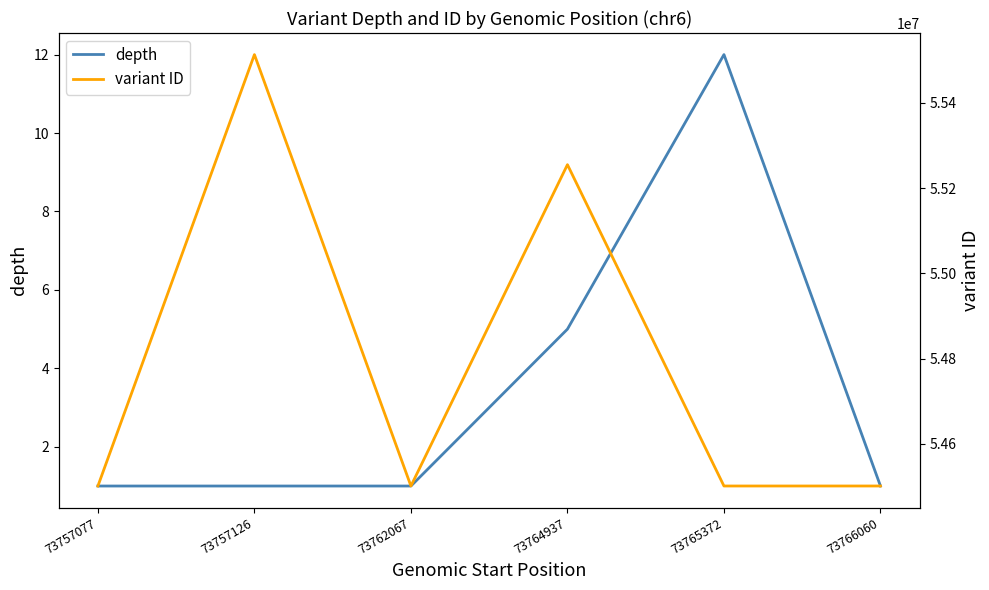

Reading left to right, transcribe all the data shown in this chart.

depth: 73757077=1	73757126=1	73762067=1	73764937=5	73765372=12	73766060=1
variant ID: 73757077=54501201	73757126=55513044	73762067=54501218	73764937=55254867	73765372=54501235	73766060=54501251